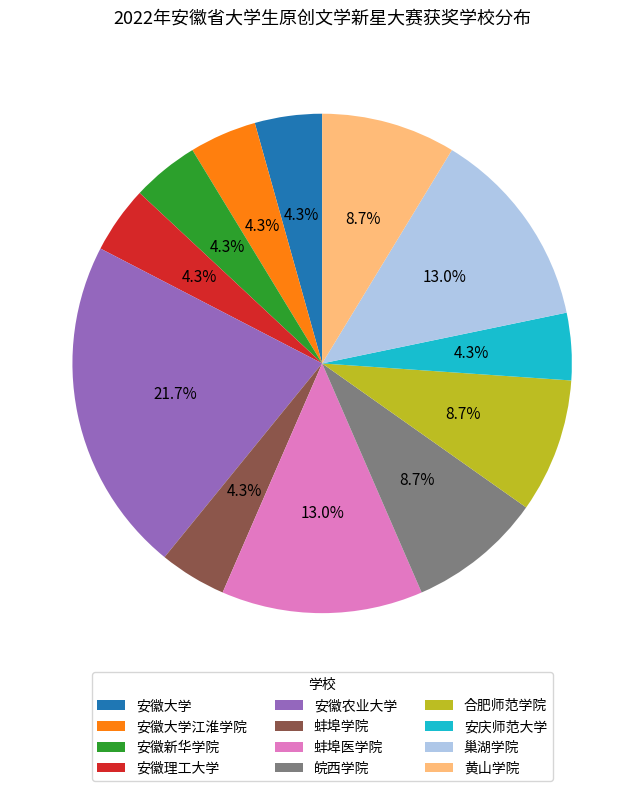

Does 黄山学院 represent more than half of the total?

No